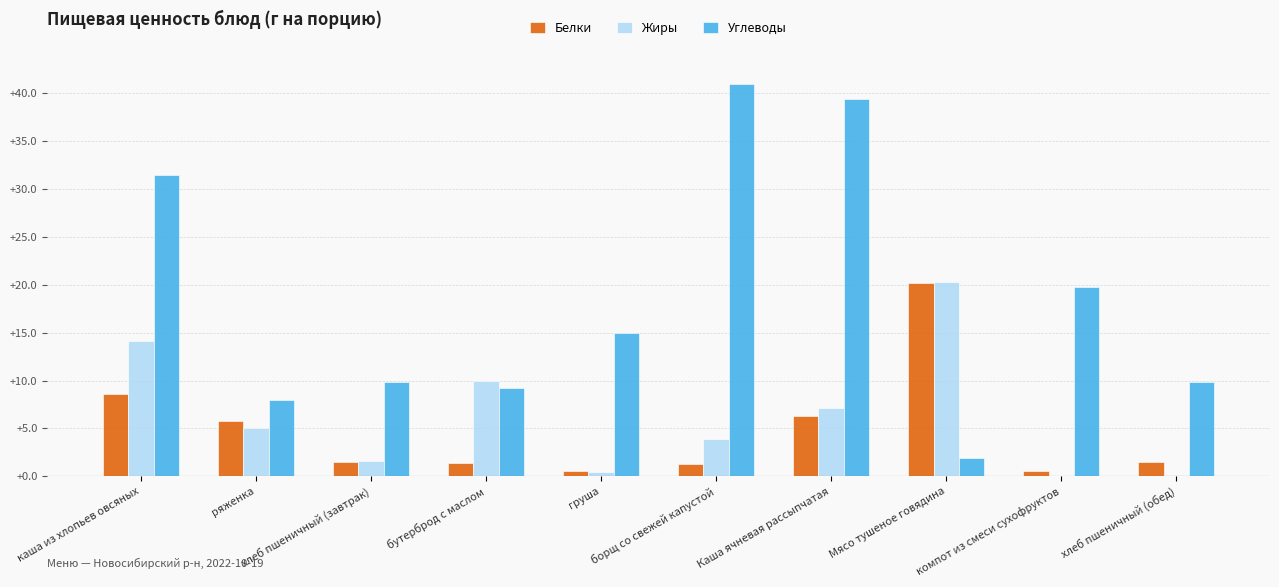

What are all the series names shown in the legend?

Белки, Жиры, Углеводы